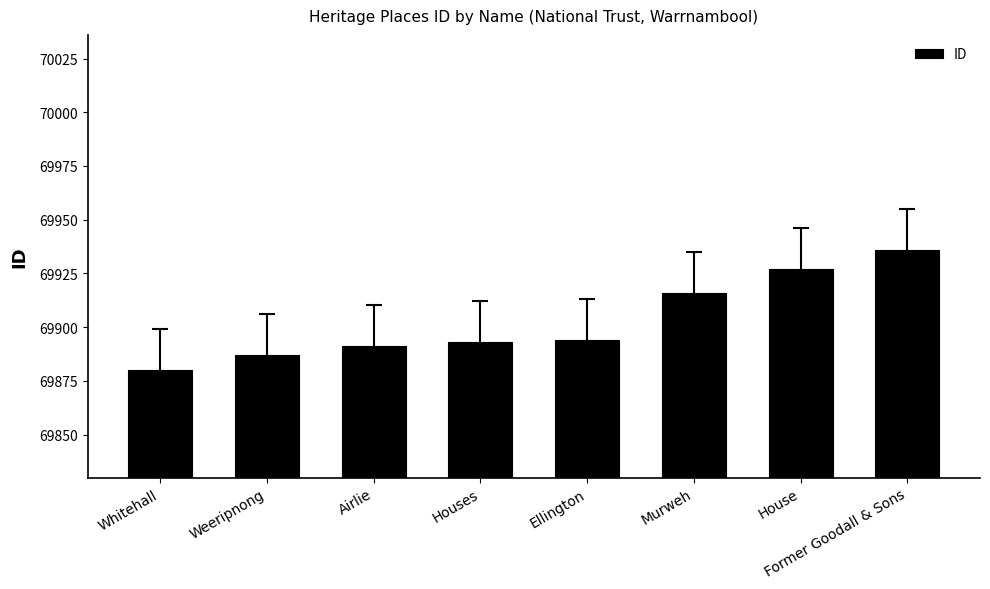

What is the value of the 3rd bar from the left?

69891